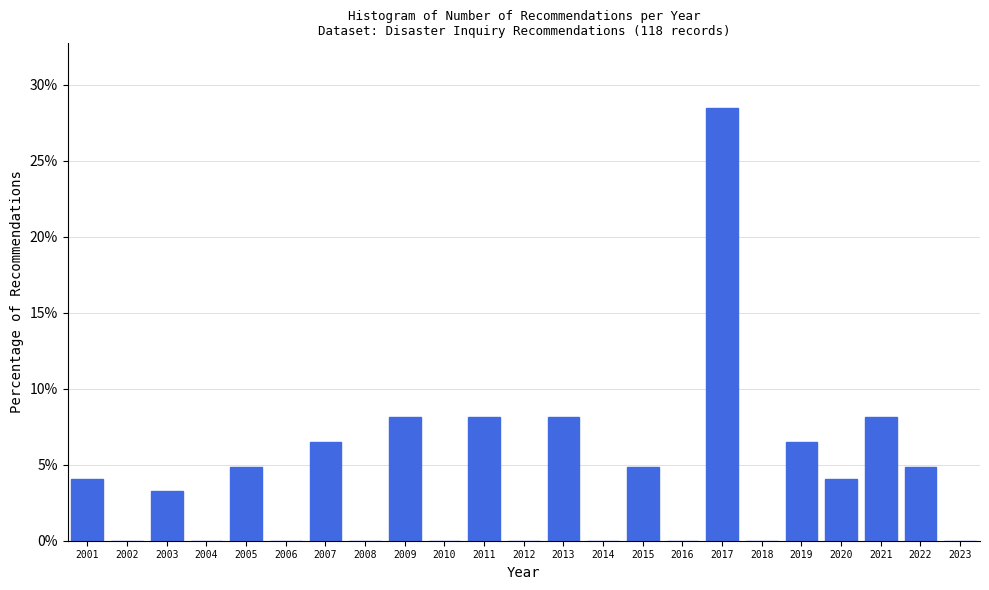

Reading left to right, list all the values displayed in this chart.

2001=4.1	2002=0.0	2003=3.3	2004=0.0	2005=4.9	2006=0.0	2007=6.5	2008=0.0	2009=8.1	2010=0.0	2011=8.1	2012=0.0	2013=8.1	2014=0.0	2015=4.9	2016=0.0	2017=28.5	2018=0.0	2019=6.5	2020=4.1	2021=8.1	2022=4.9	2023=0.0